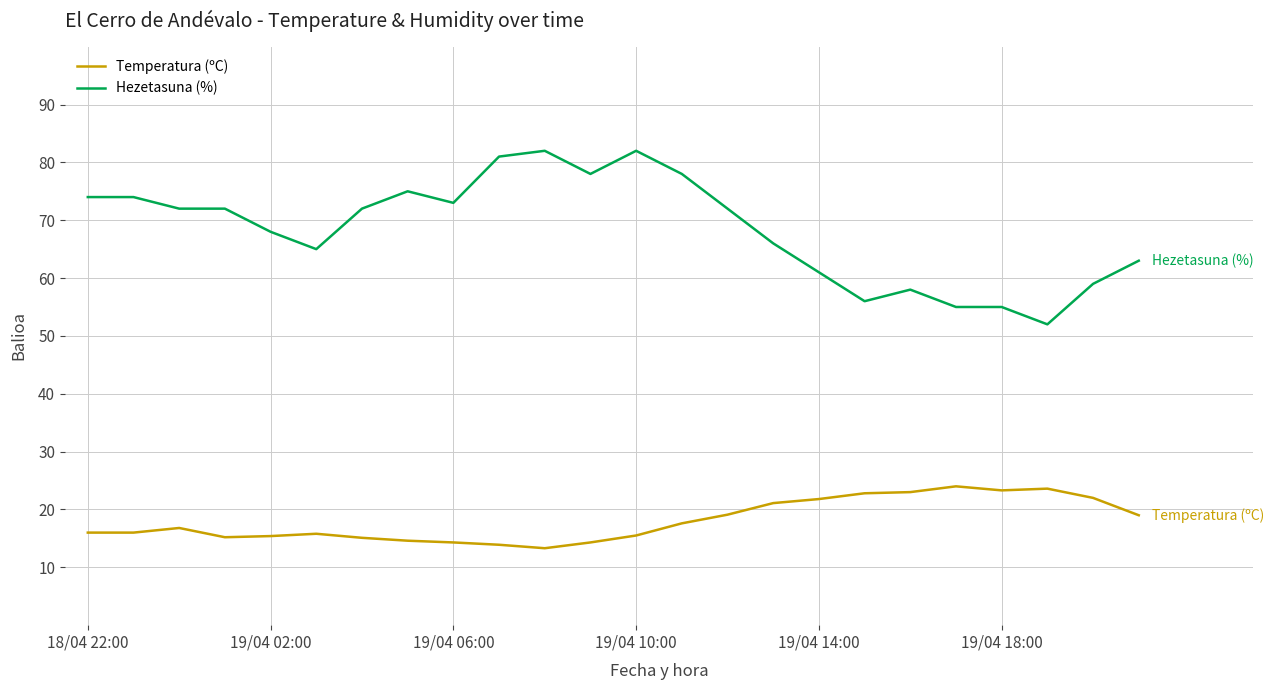

True or false: Temperatura (ºC) and Hezetasuna (%) cross at least once.

False